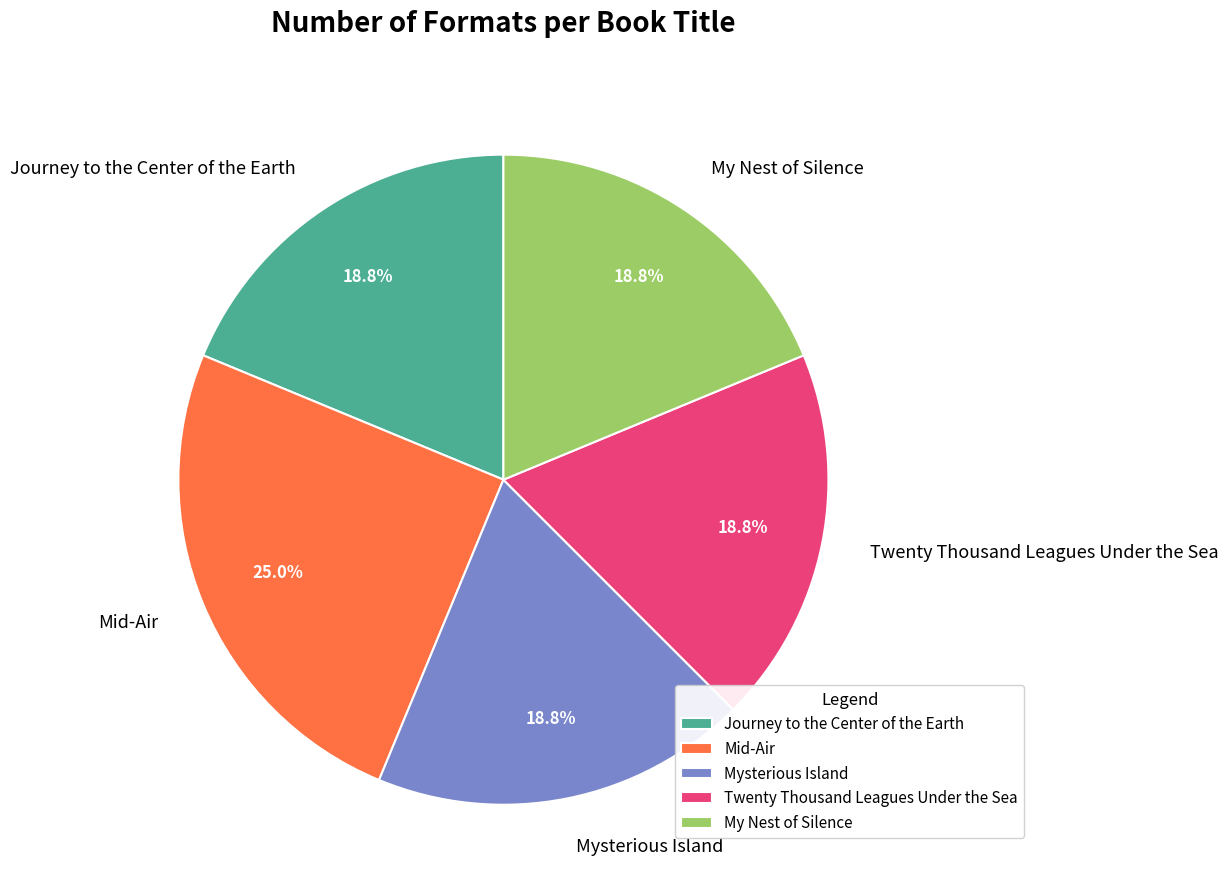

How much of the chart is everything except Mid-Air?

75.0%